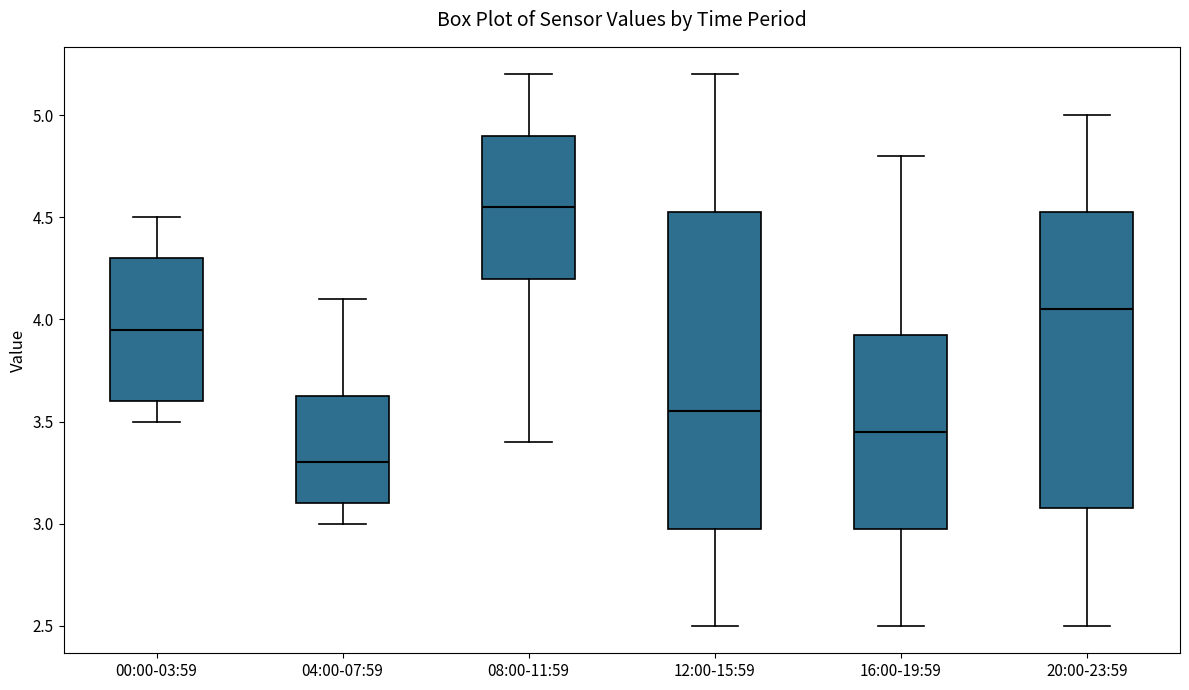

Which box's median line is the highest?

08:00-11:59